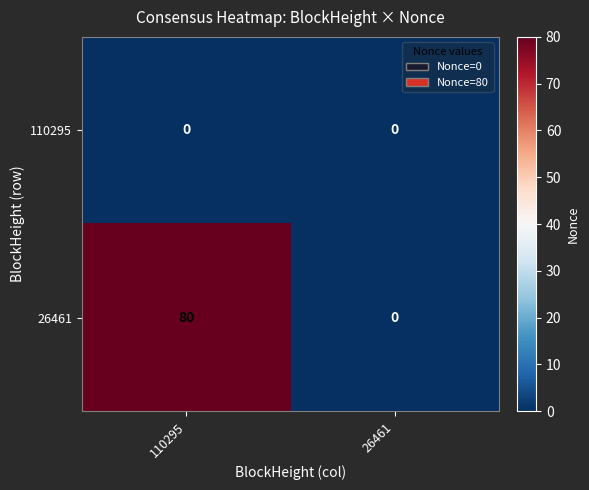

Which series has the largest total across all categories?

26461